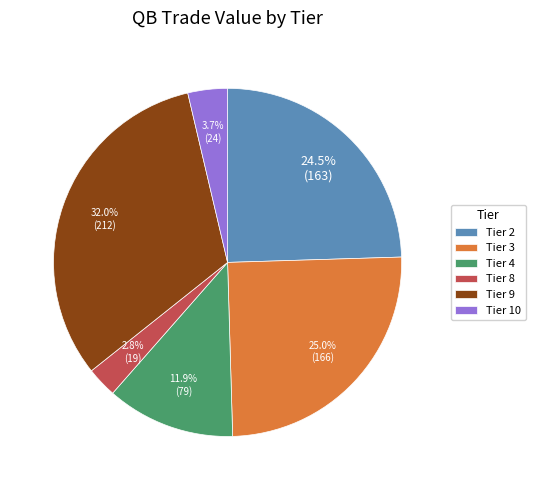

Which category has the biggest portion of the pie?

Tier 9